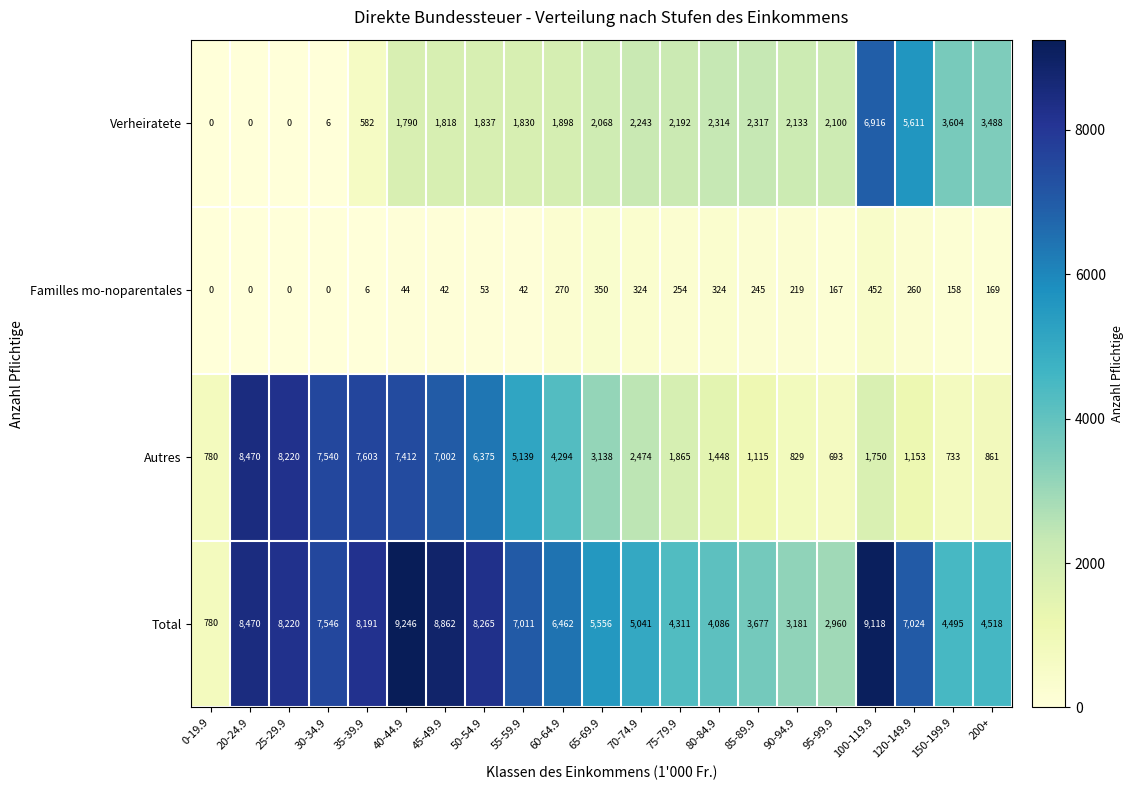

Rank the series by their maximum value, from highest to lowest.

Total, Autres, Verheiratete, Familles mo-noparentales